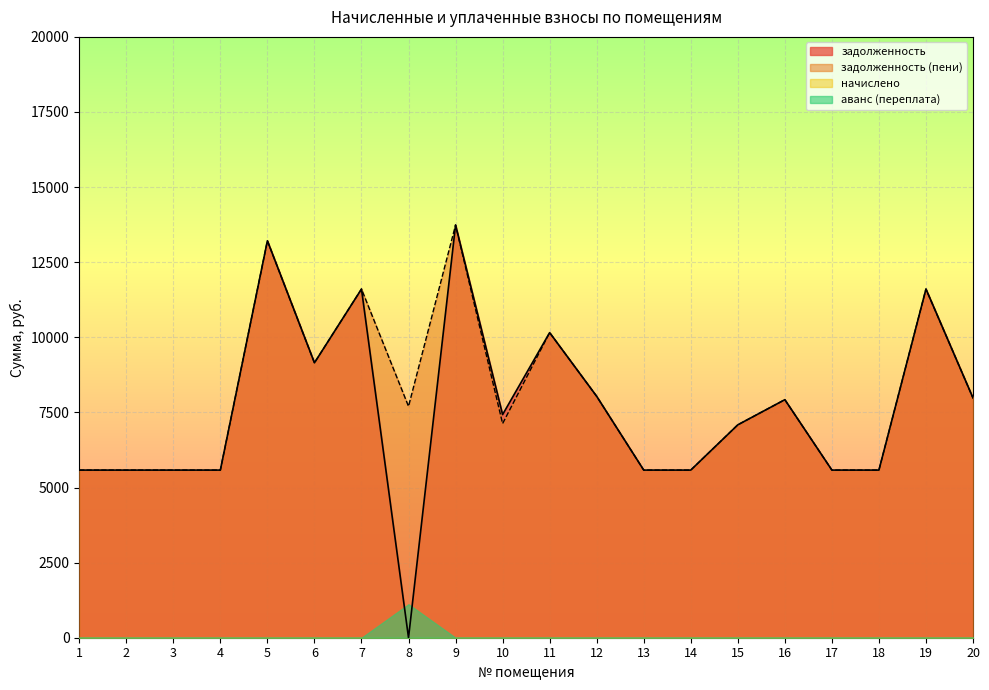

At which label is задолженность closest to 6868?

15